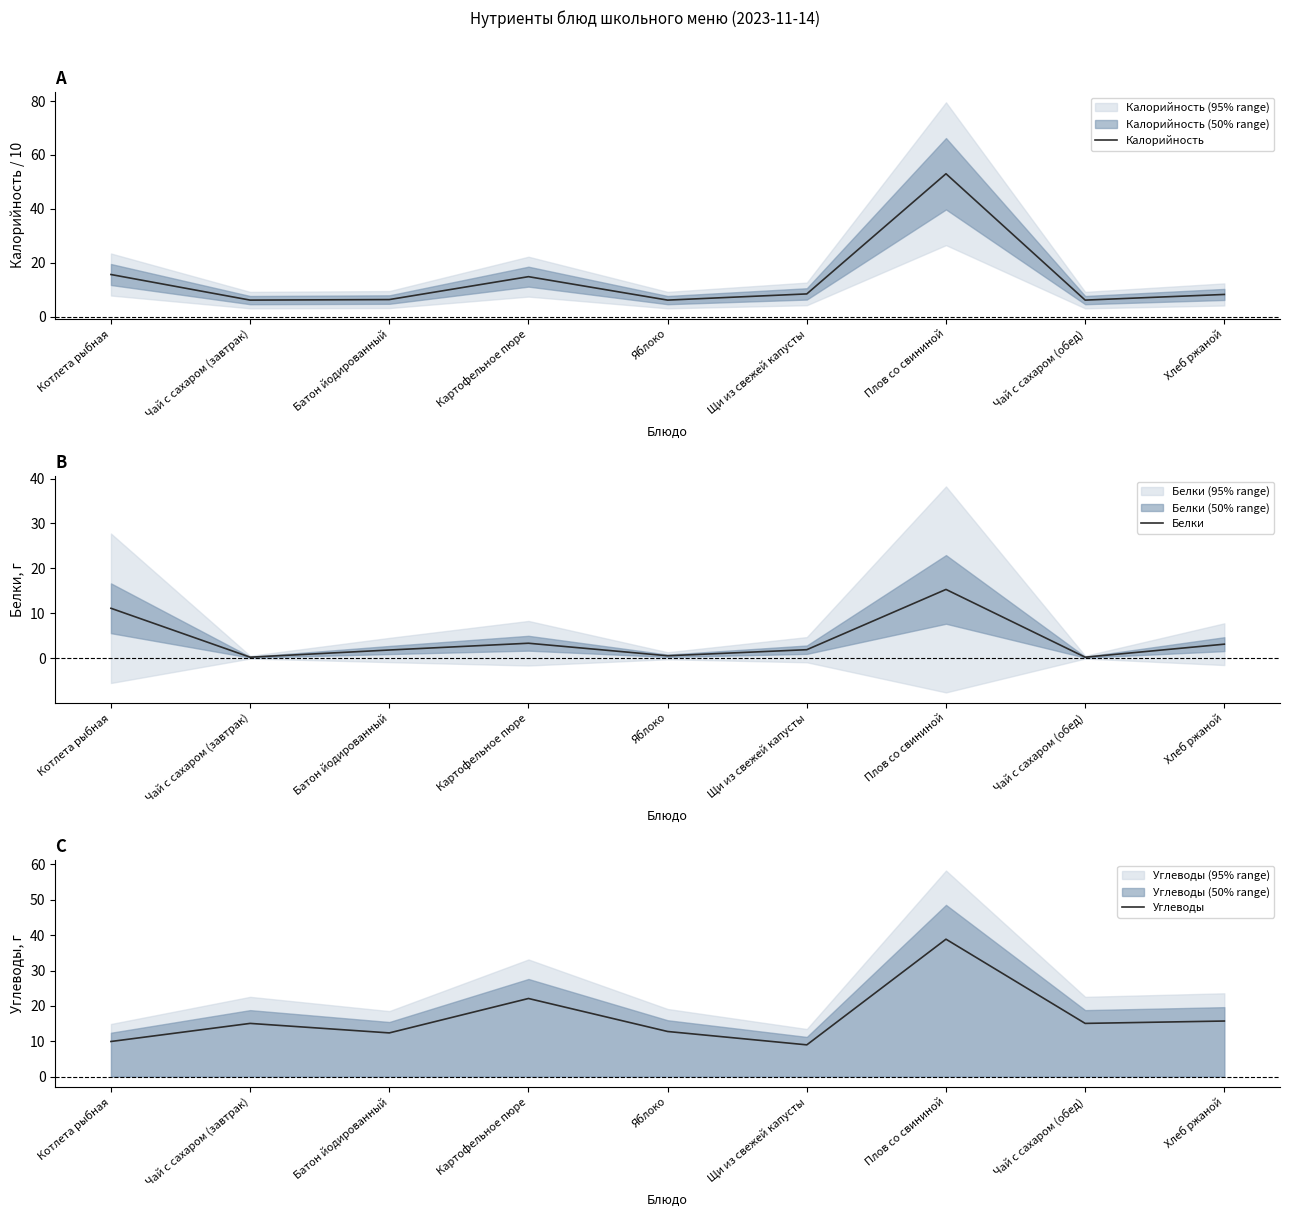

How many interior local valleys does the Углеводы series have?

3